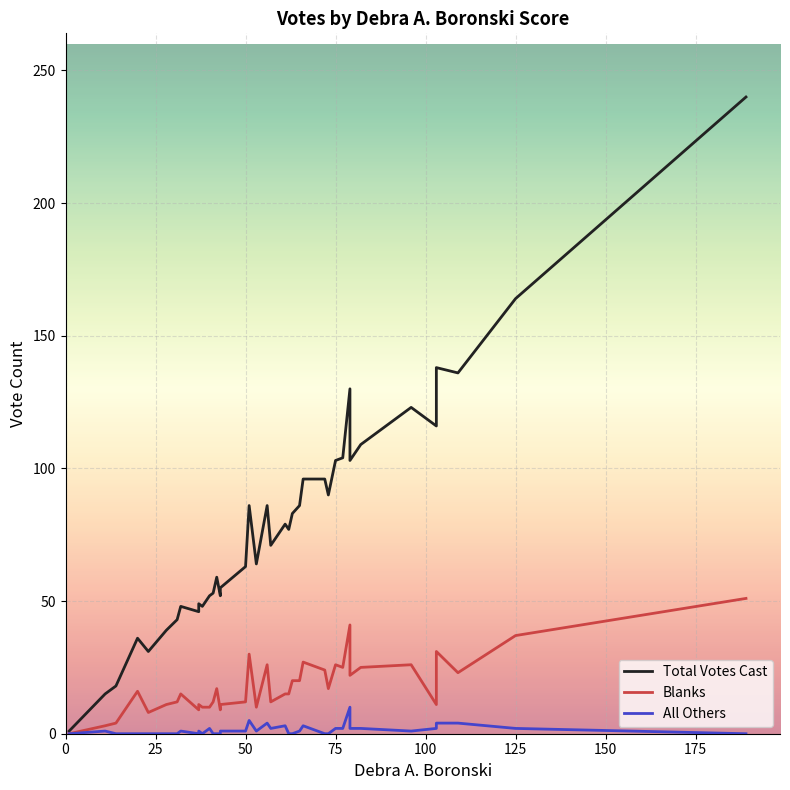

What is the average value of the Total Votes Cast series?

79